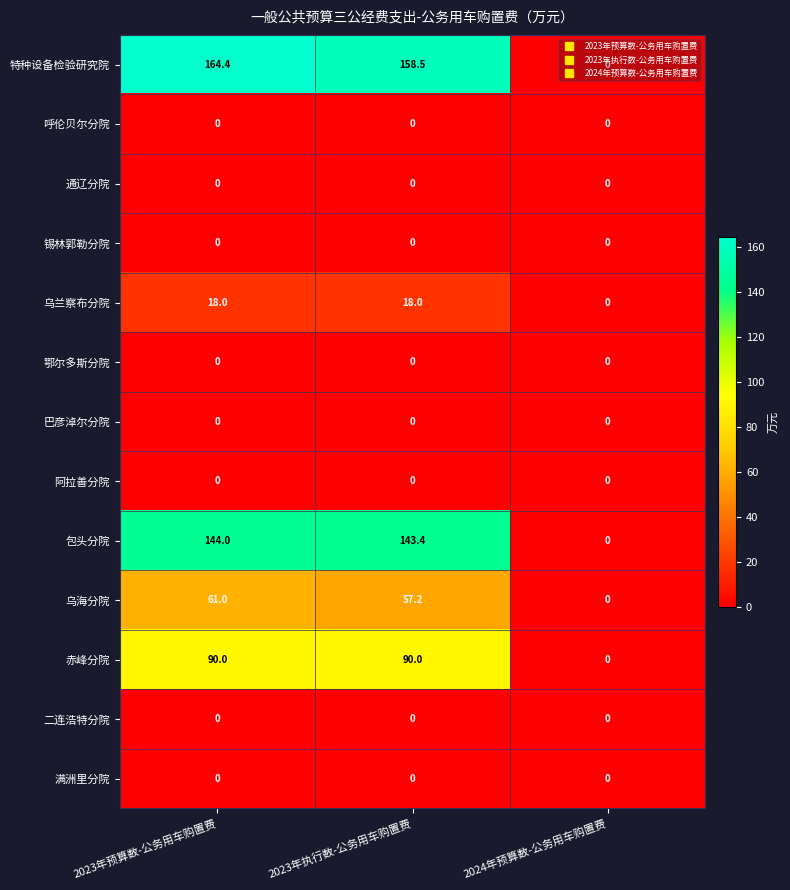

What is the total value across all series at 2023年执行数-公务用车购置费?

467.1